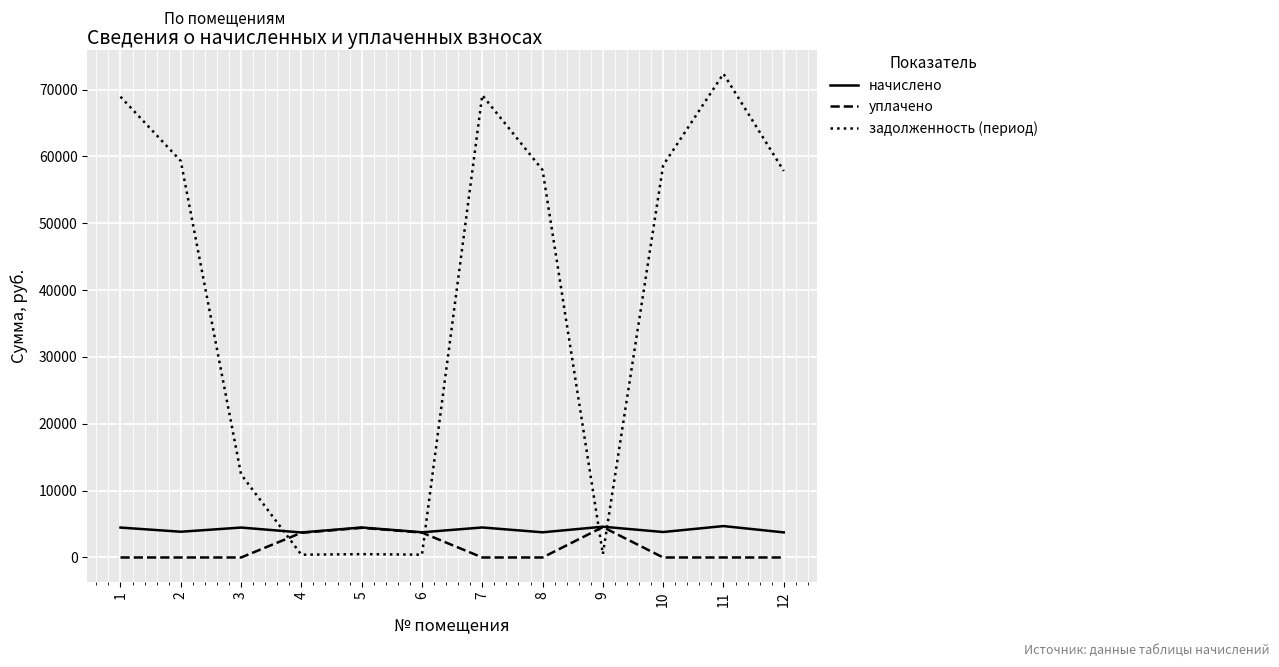

How many lines are shown in the chart?

3